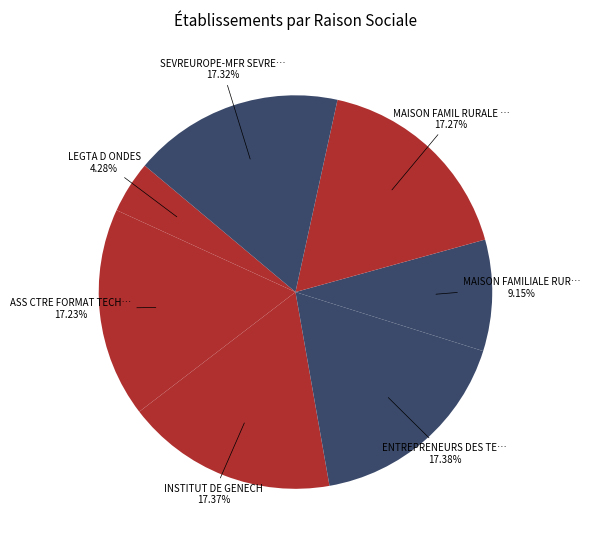

How many segments does this pie chart have?

7